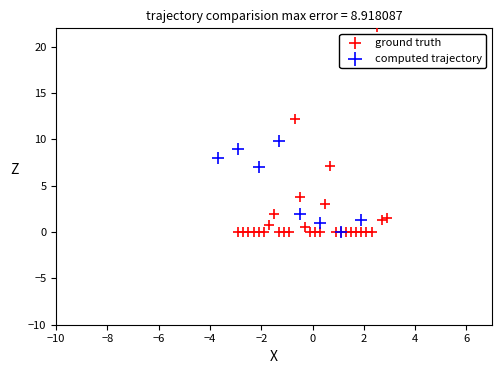

Which series reaches the maximum Y coordinate?

ground truth